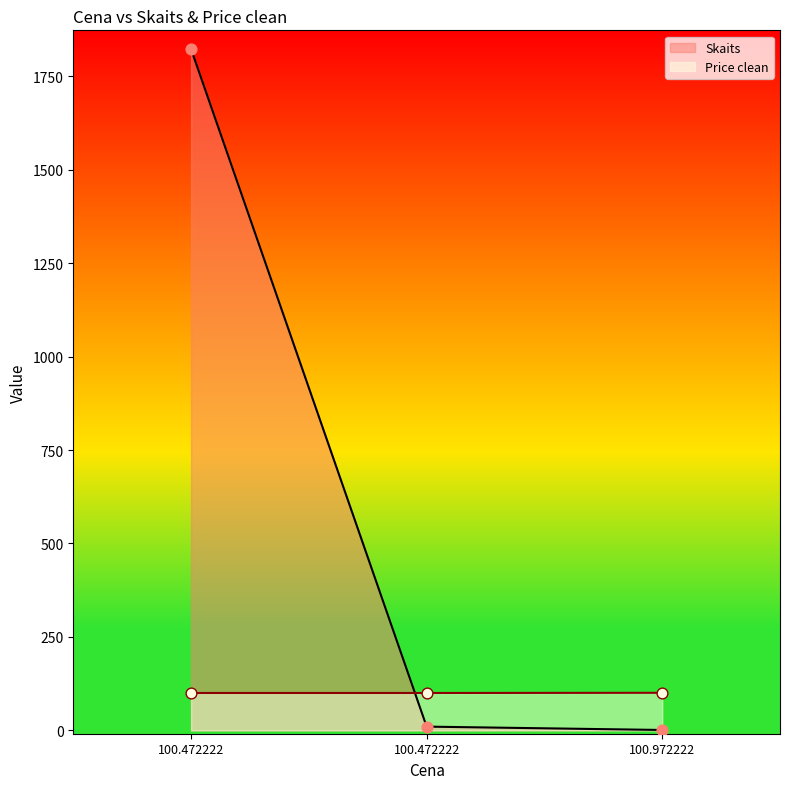

What is the total value across all series at 100.972222?

101.5